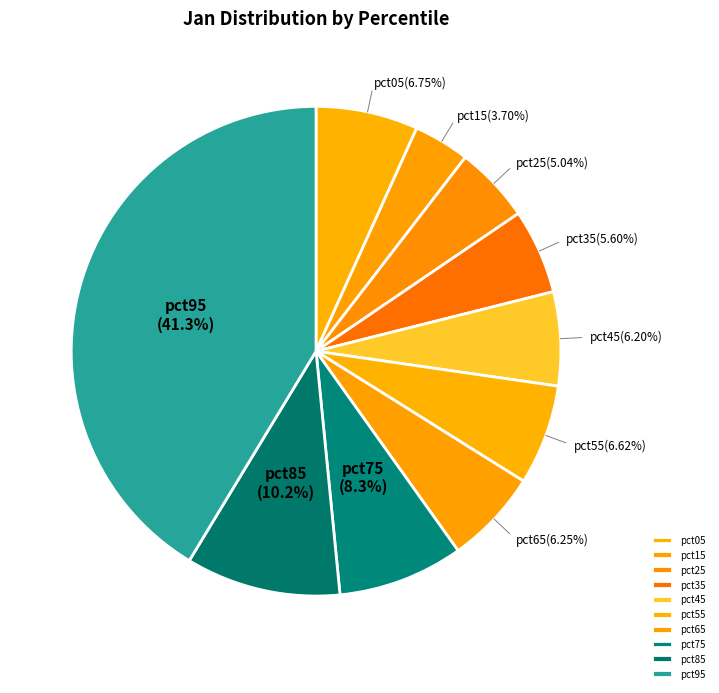

How many segments does this pie chart have?

10